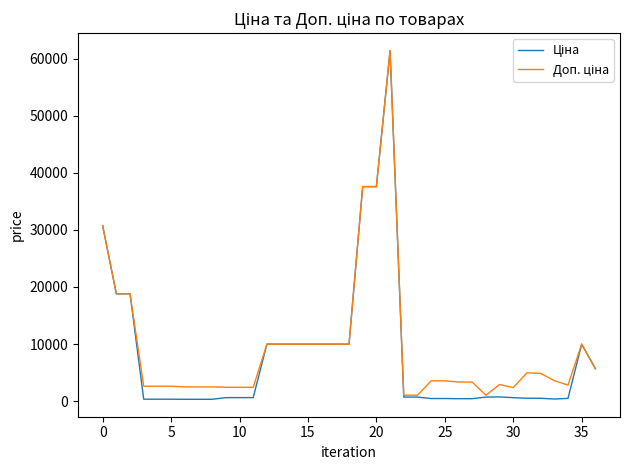

What is the maximum value shown in the chart?

61434.3